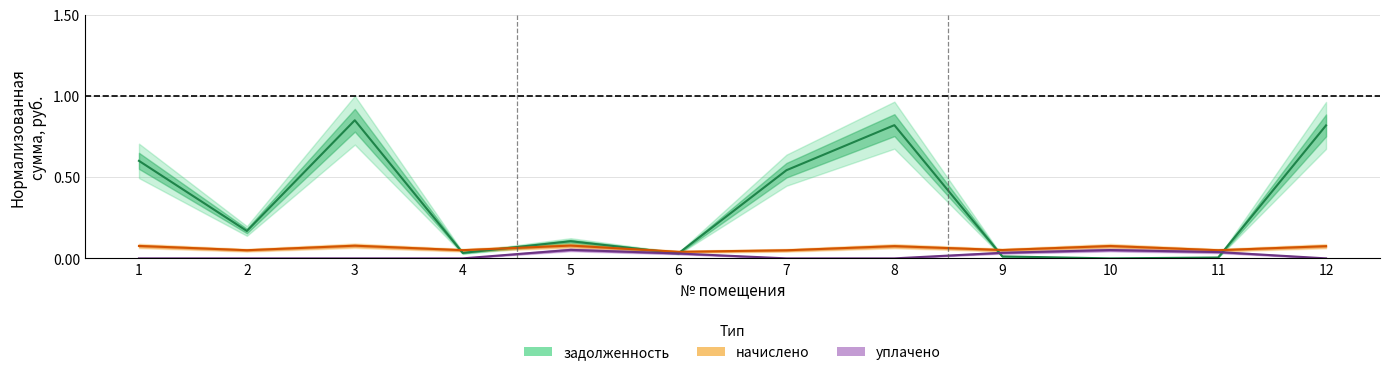

Which has a higher value, 4 or 12?

12